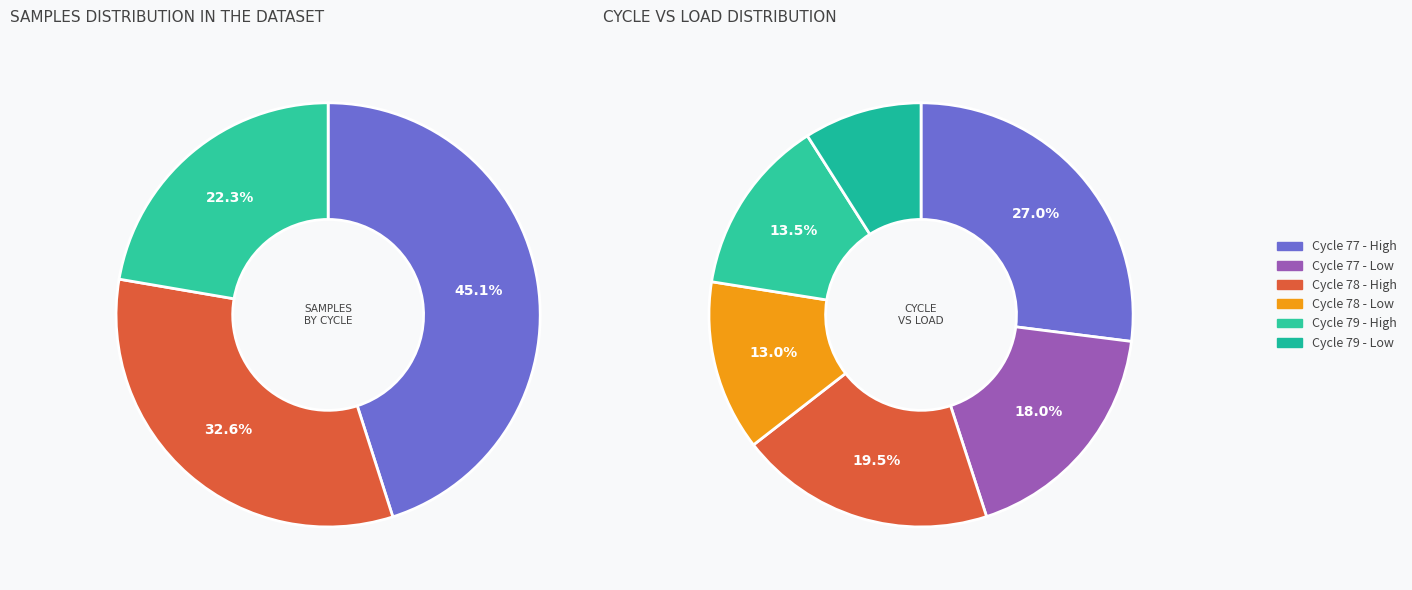

Combined, do 78 and 78 account for over 50%?

No